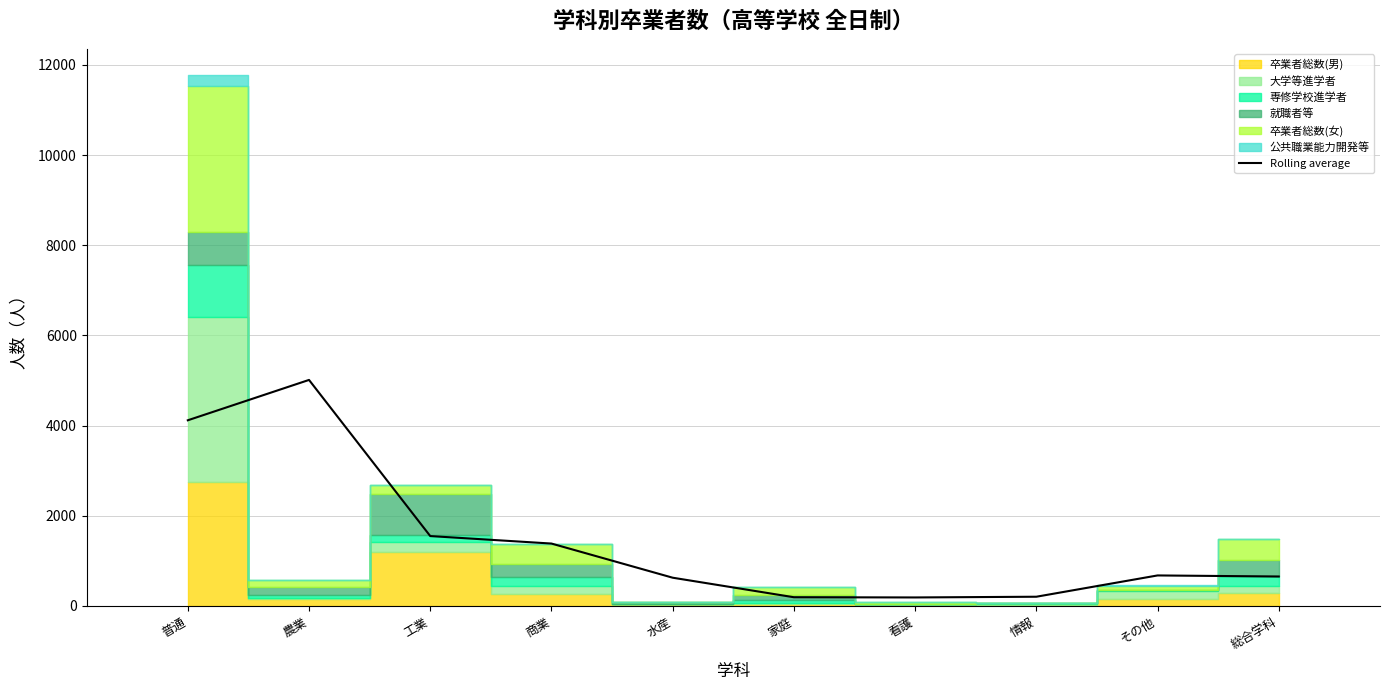

Which has a higher value, 総合学科 or 工業?

工業